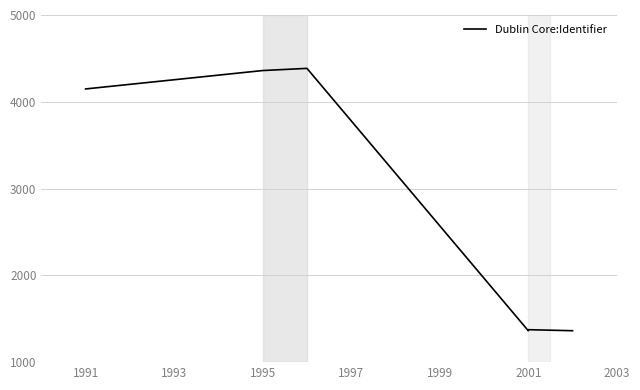

What value does the data have at 1991, to the nearest 50?

4150